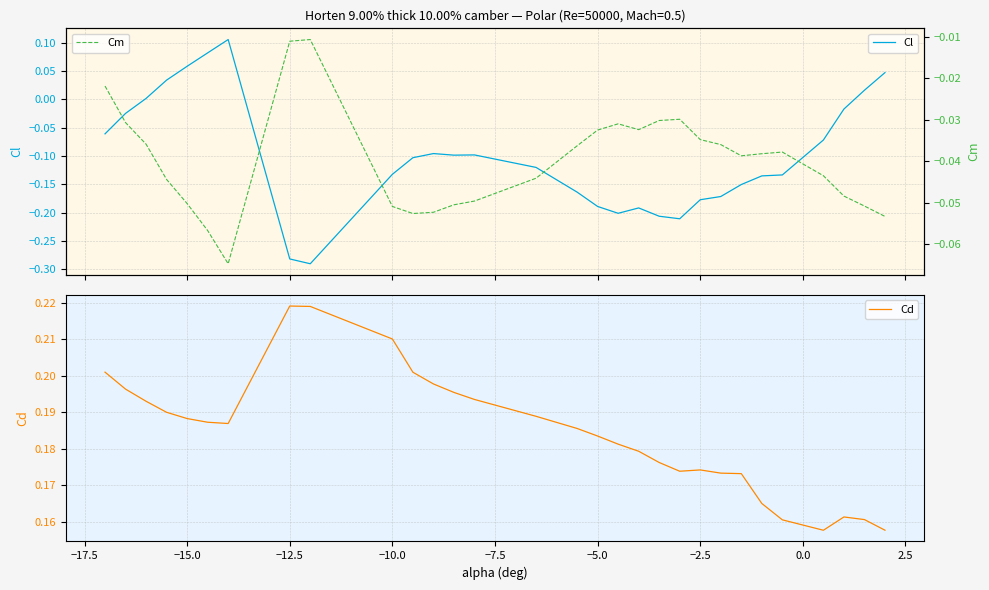

The value of Cd at 29 is 0.3. True or false?

False